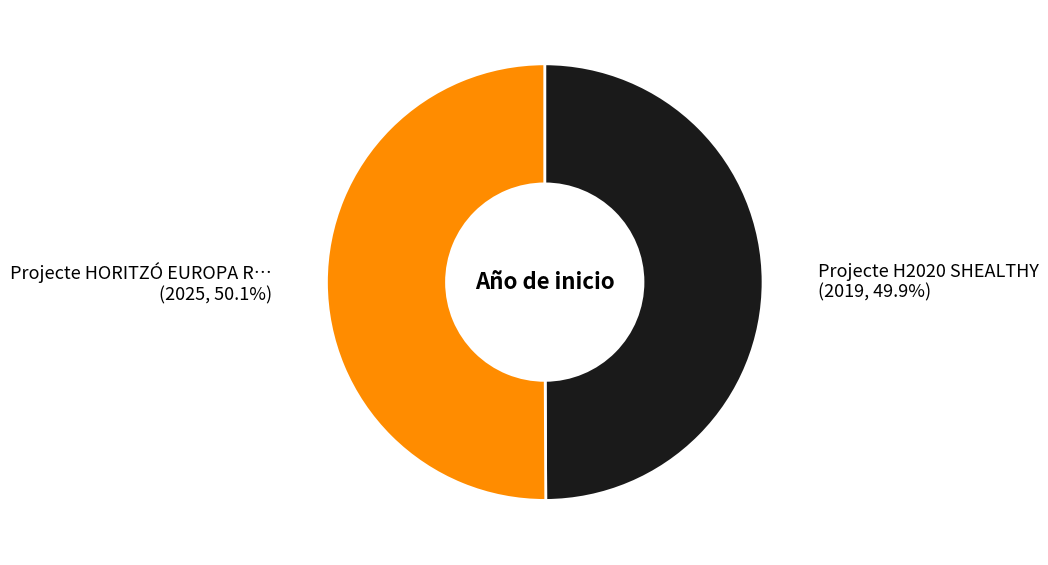

Does any single category account for the majority?

Yes